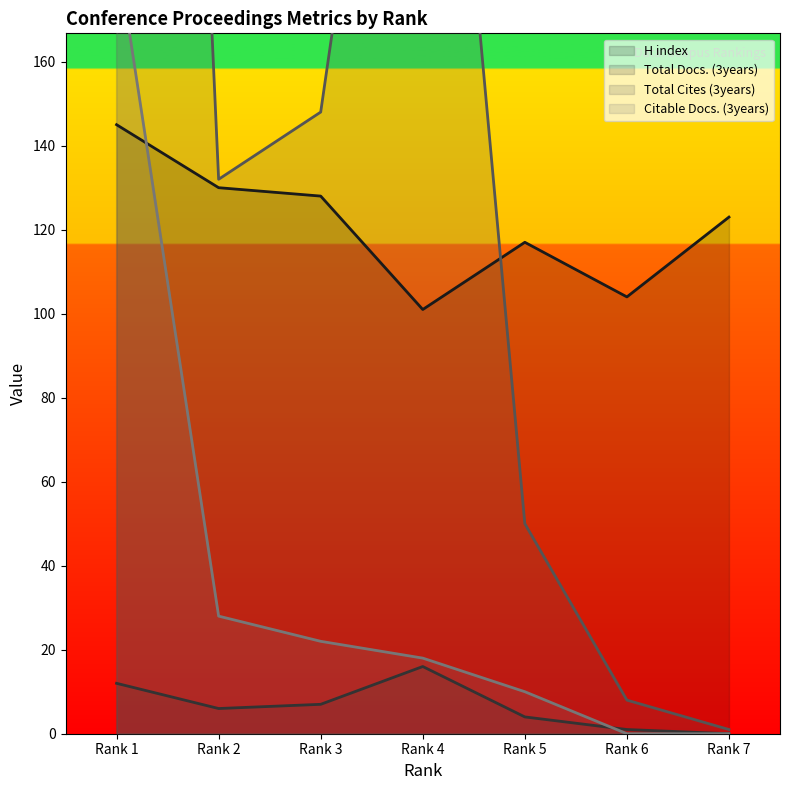

Is it true that H index equals 182 at Rank 2?

False